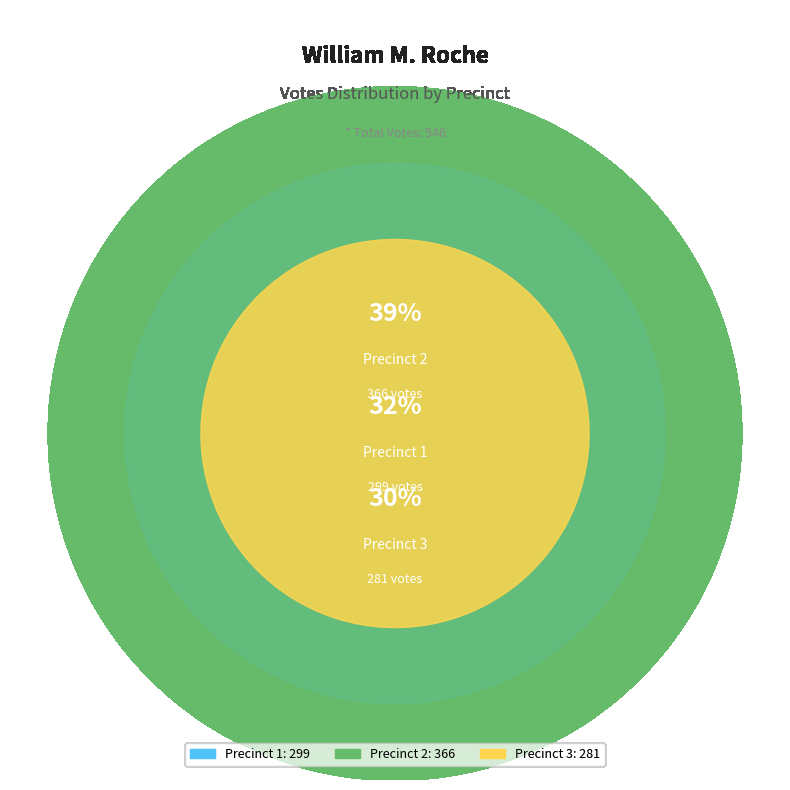

What percentage is the Precinct 1 slice, to the nearest percent?

32%